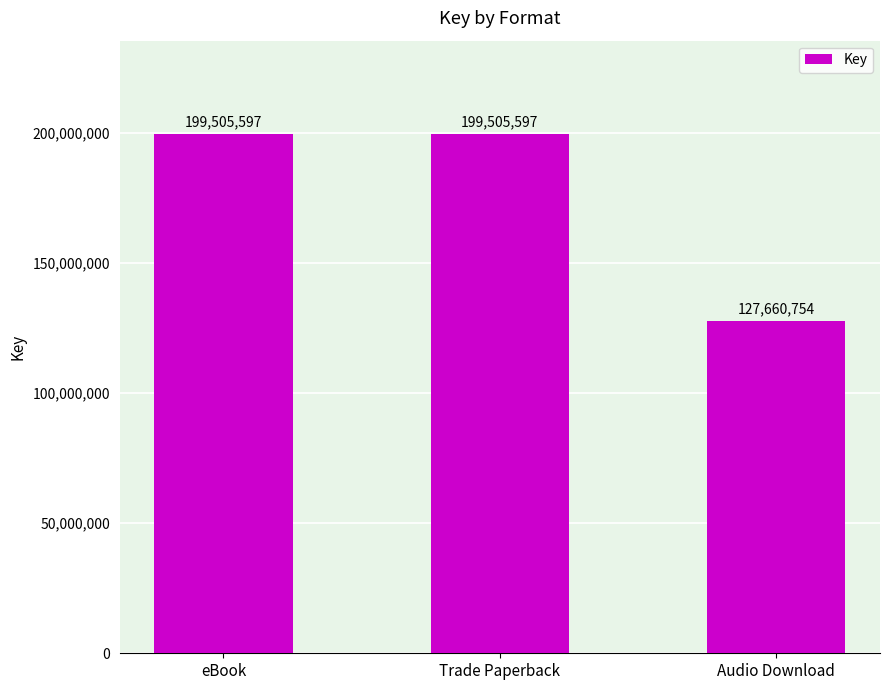

What is the maximum value shown in the chart?

199505597